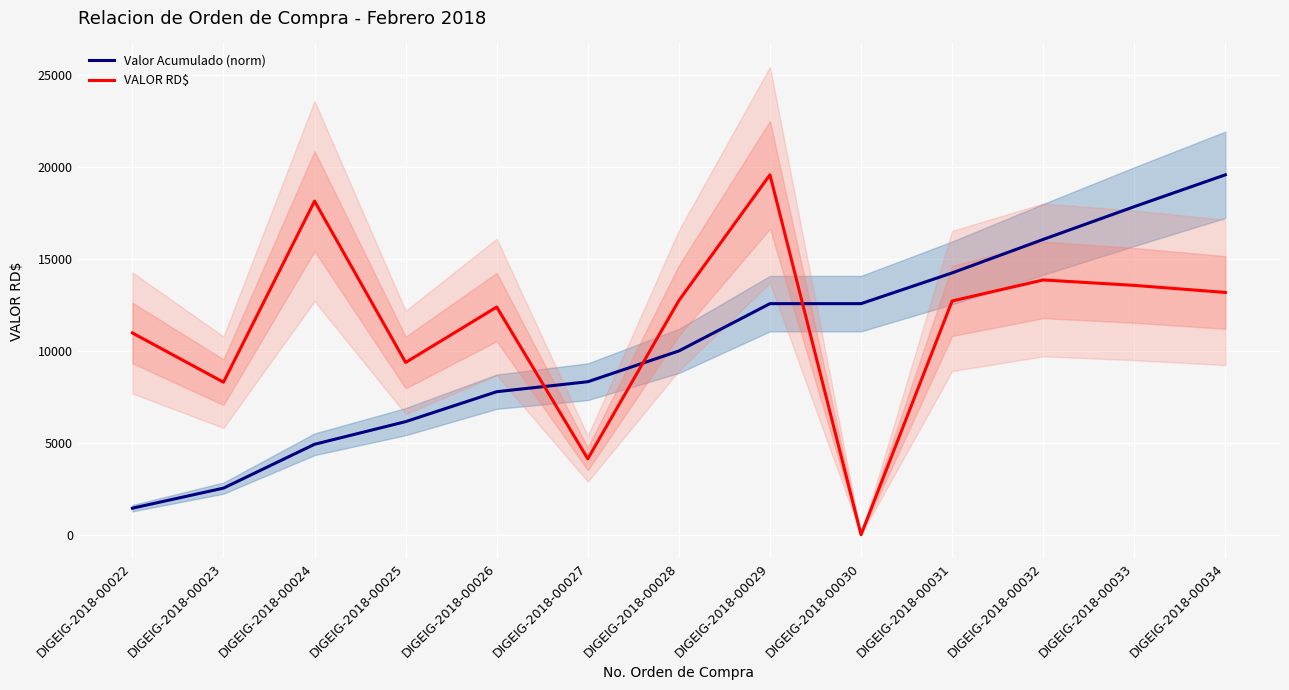

What are all the series names shown in the legend?

Valor Acumulado (norm), VALOR RD$